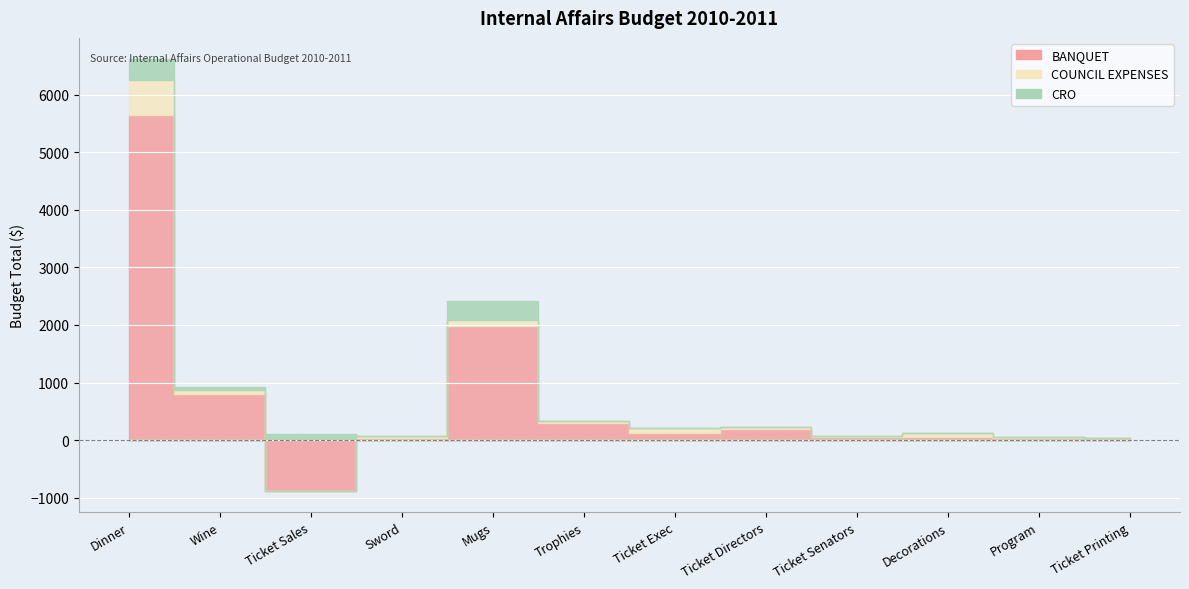

Reading left to right, transcribe all the data shown in this chart.

BANQUET: 5650.0	800.0	-875.0	35.0	1977.5	300.0	125.0	200.0	50.0	50.0	30.0	30.0
COUNCIL EXPENSES: 600.0	79.0	23.7	45.2	101.6	31.6	79.0	23.7	16.9	79.0	23.7	0.0
CRO: 360.0	40.0	90.3	0.0	339.0	0.0	0.0	0.0	0.0	0.0	0.0	0.0